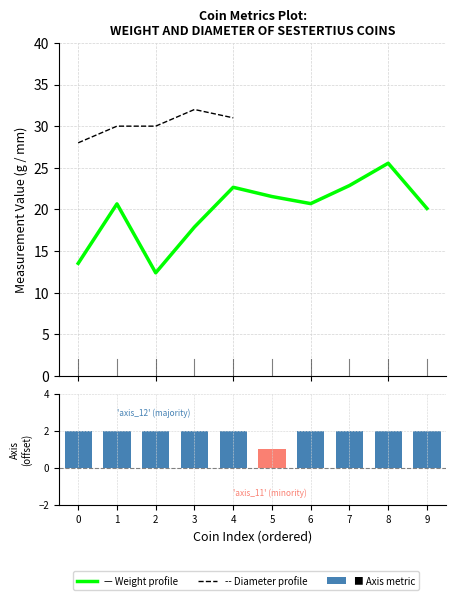

At 4, list the series in order from smallest to largest.

axis, weight, diameter